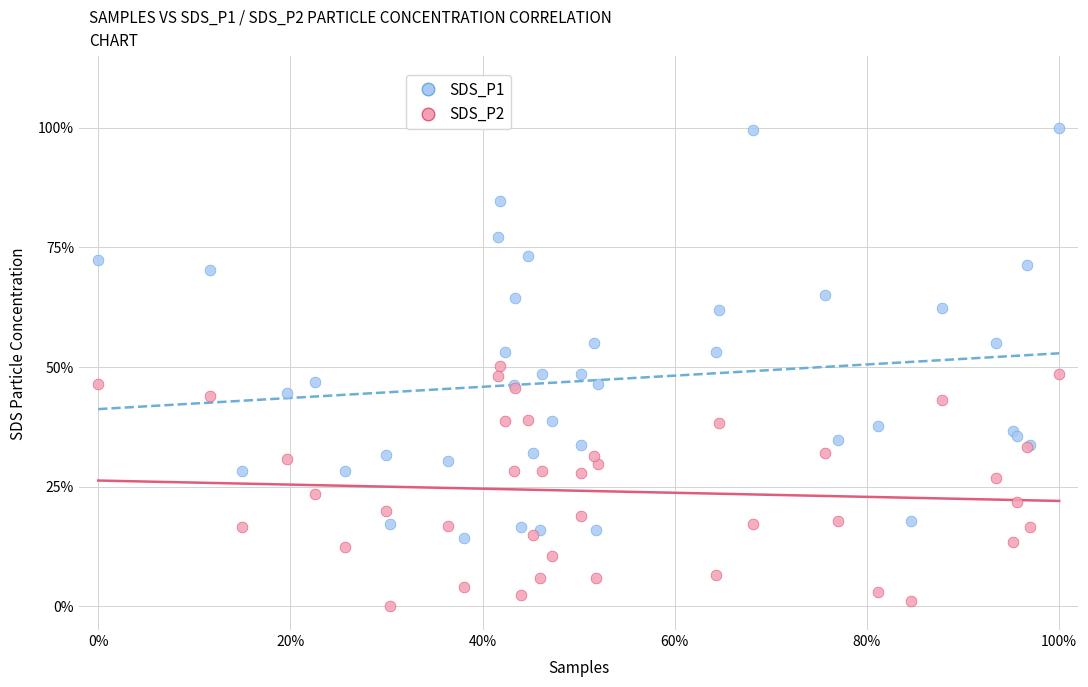

Which series contains the highest Y value?

SDS_P1